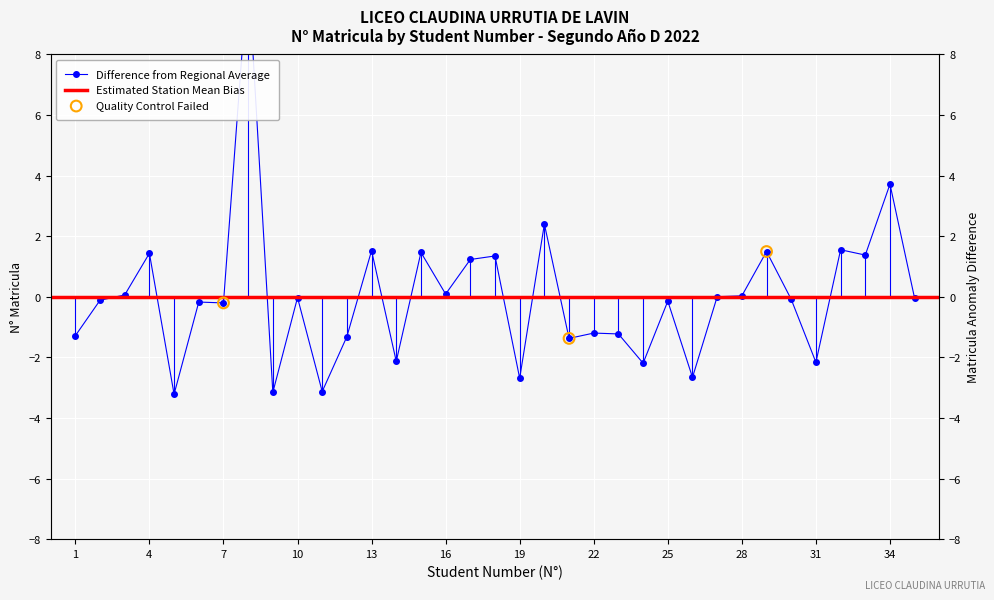

Between 20 and 33, which is larger?

20